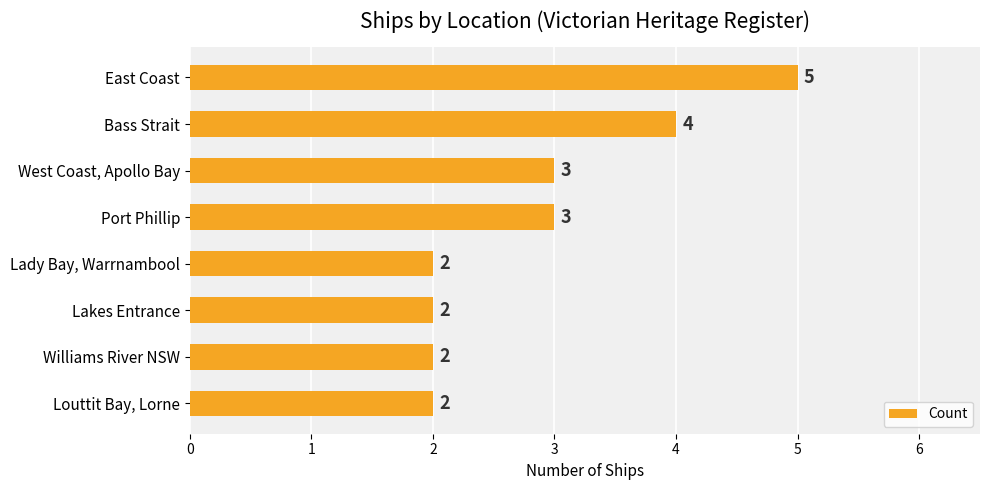

Count the values in the range 2 to 4.

7